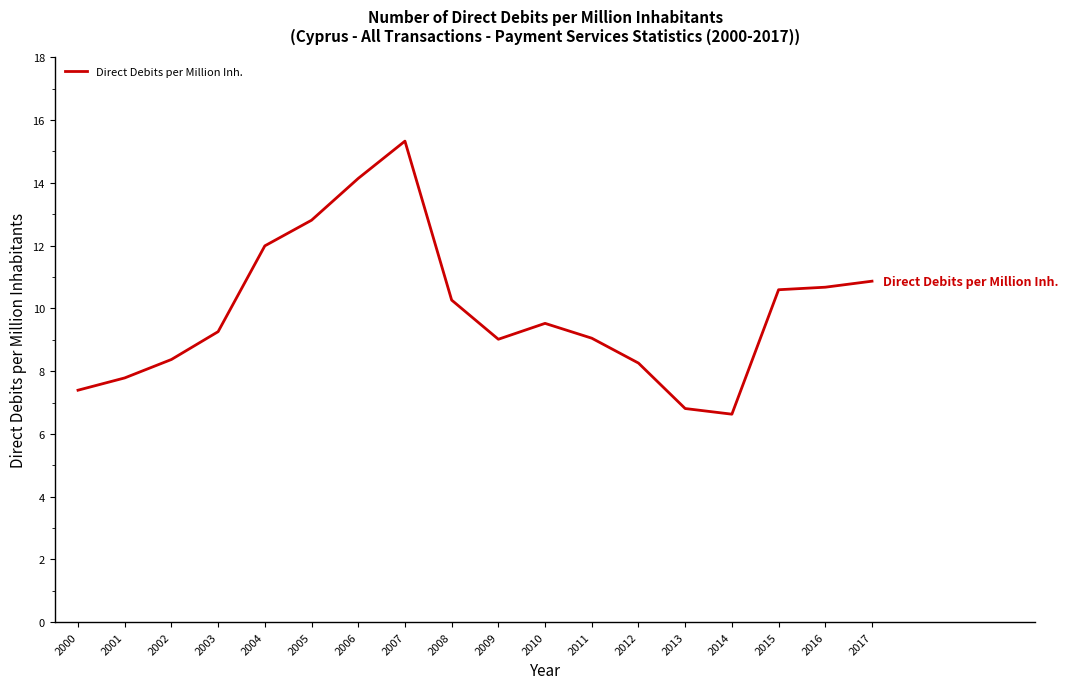

What is the approximate value at 2007?

15.3